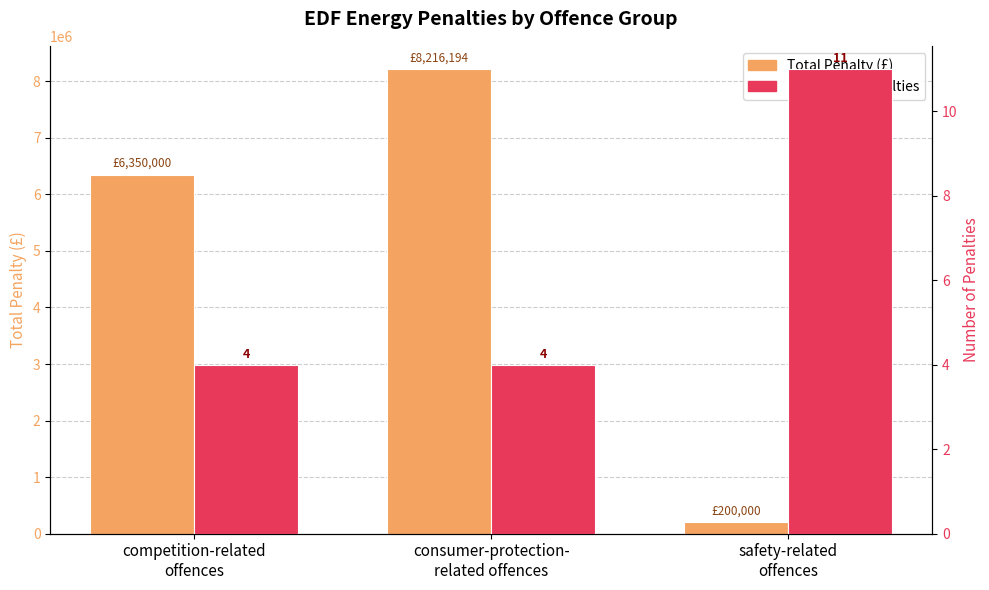

Reading left to right, what are all the values shown in this chart?

Total Penalty (£): 6350000	8216194	200000
Number of Penalties: 4	4	11